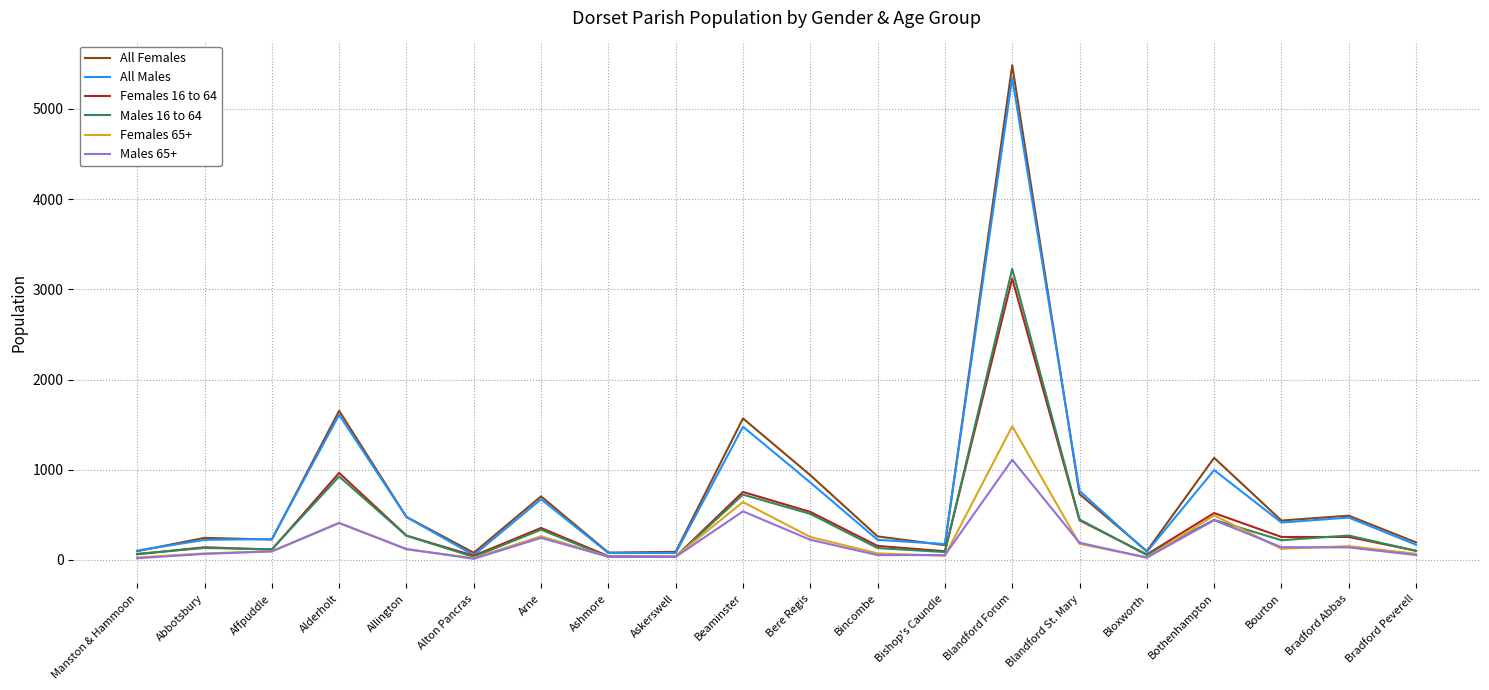

In Females 65+, how many points are higher than both neighbors (excluding endpoints)?

6